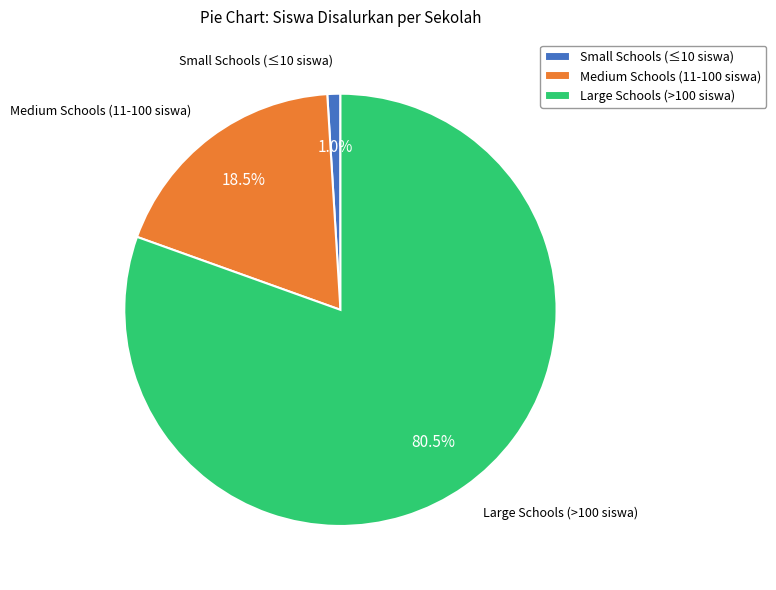

How many segments does this pie chart have?

3